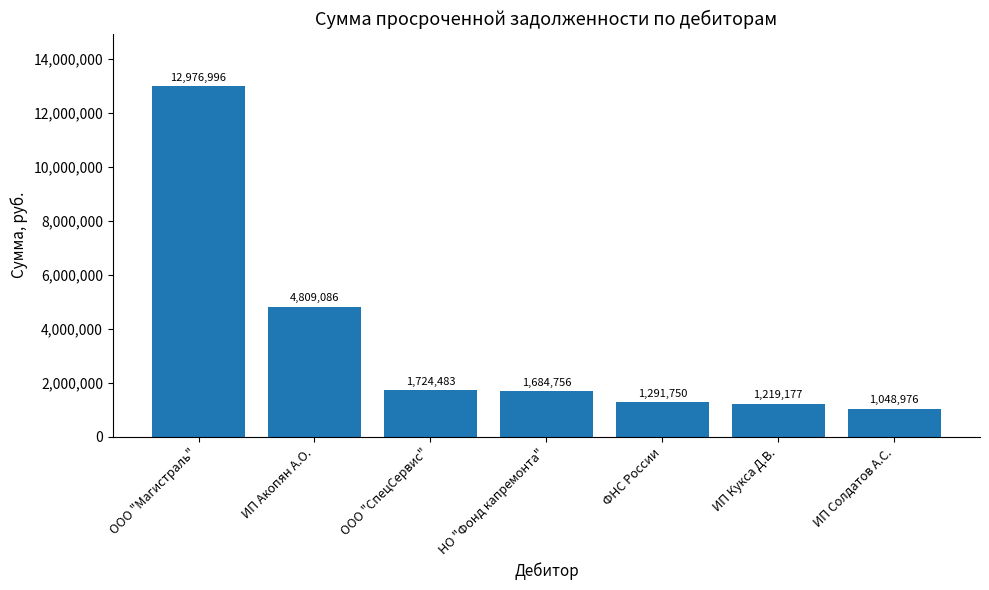

What is the label of the 7th bar from the left?

ИП Солдатов А.С.